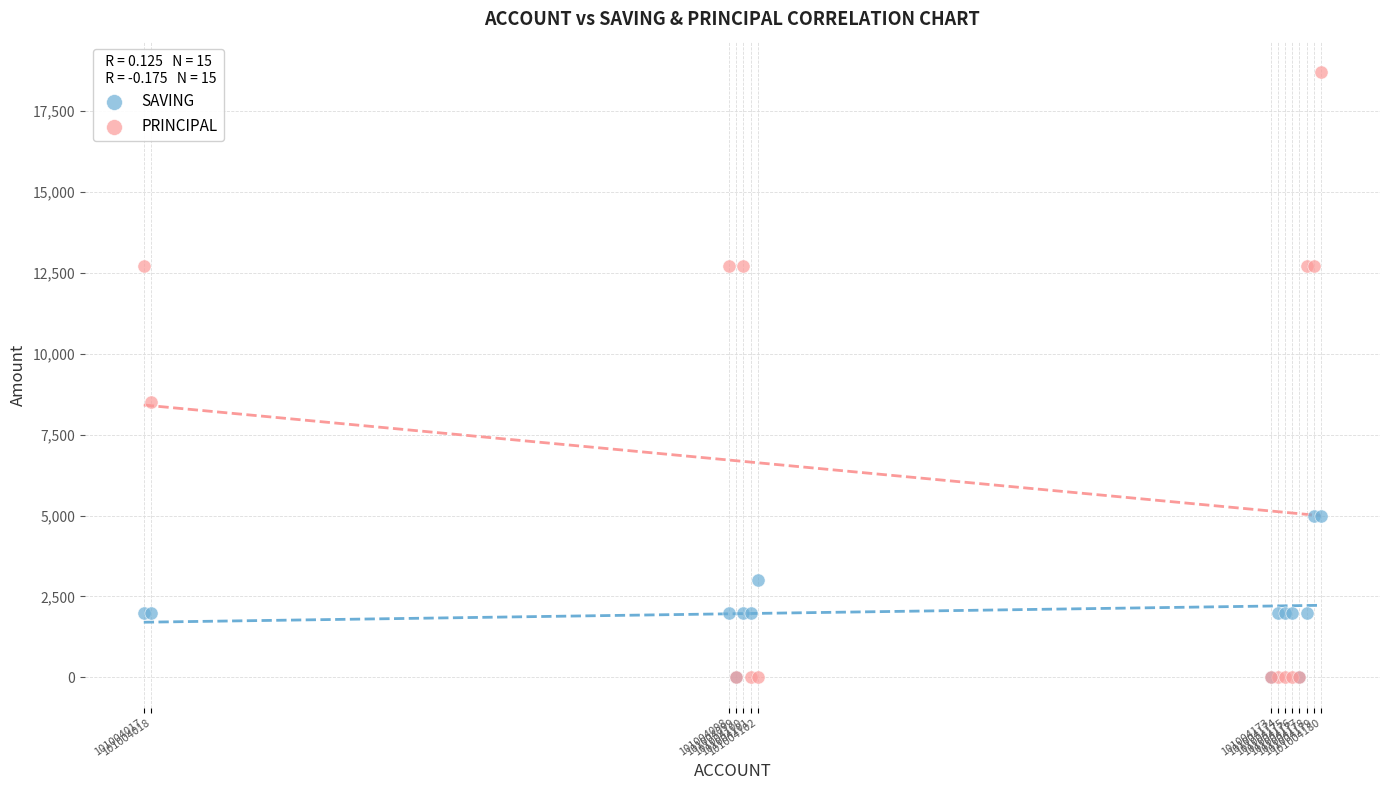

What are all the series names shown in the legend?

SAVING, PRINCIPAL